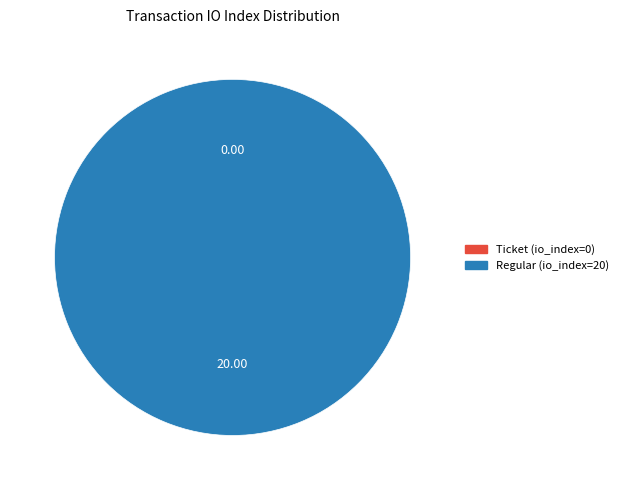

Does Regular (io_index=20) account for over 50% of the chart?

Yes